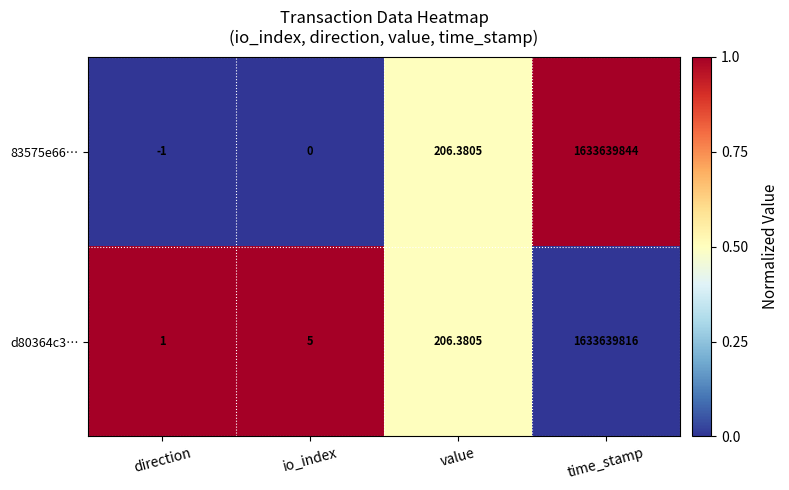

At which label is 83575e66… closest to 816819921?

value